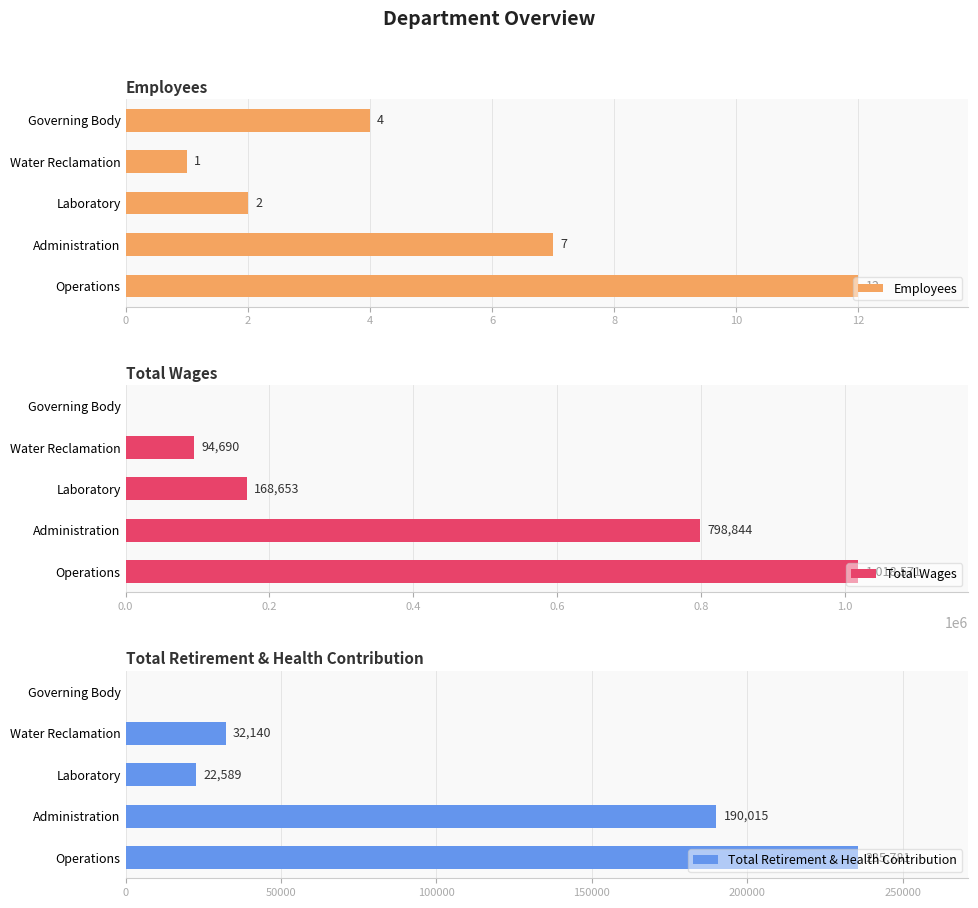

Reading left to right, what are all the values shown in this chart?

Employees: 0=12	2=7	4=2	6=1	8=4
Total Wages: 0=1018571	2=798844	4=168653	6=94690	8=0
Total Retirement & Health Contribution: 0=235781	2=190015	4=22589	6=32140	8=0